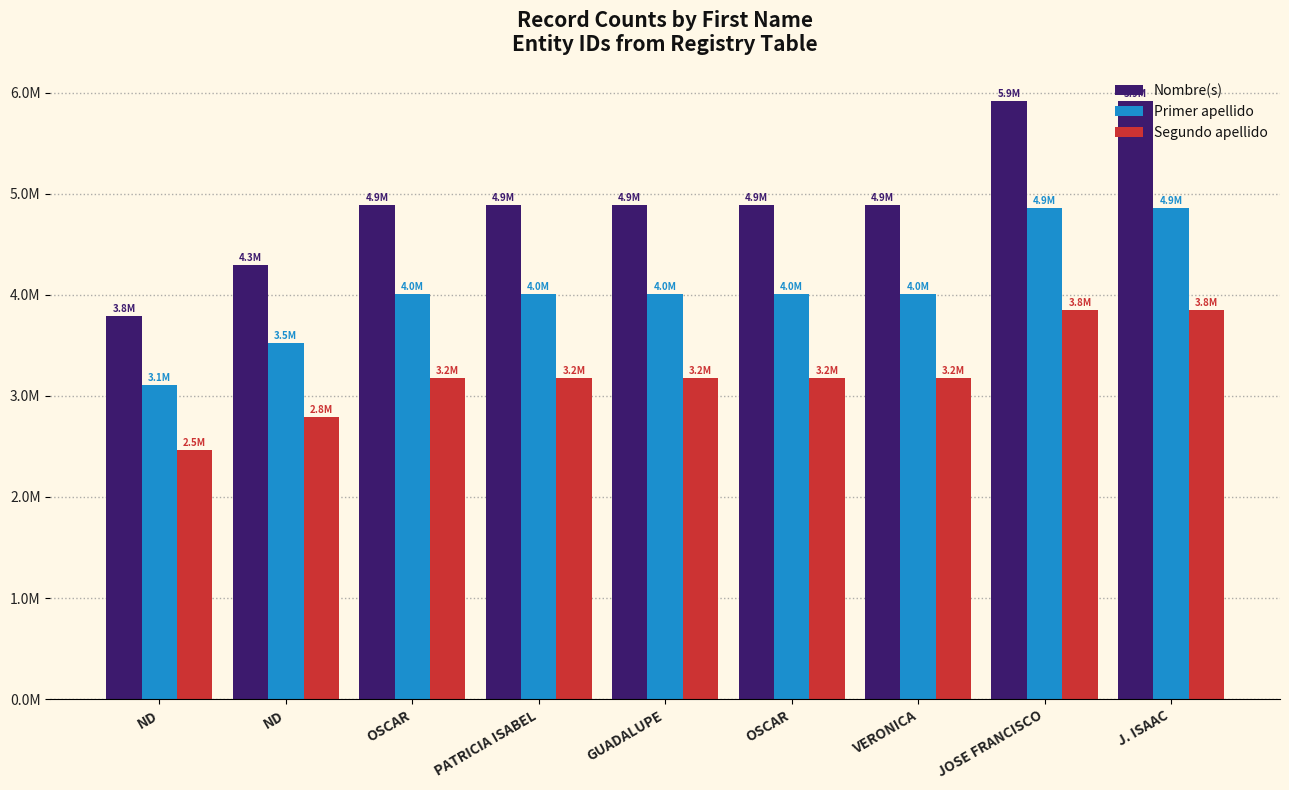

Which category has the highest value in the Segundo apellido series?

J. ISAAC